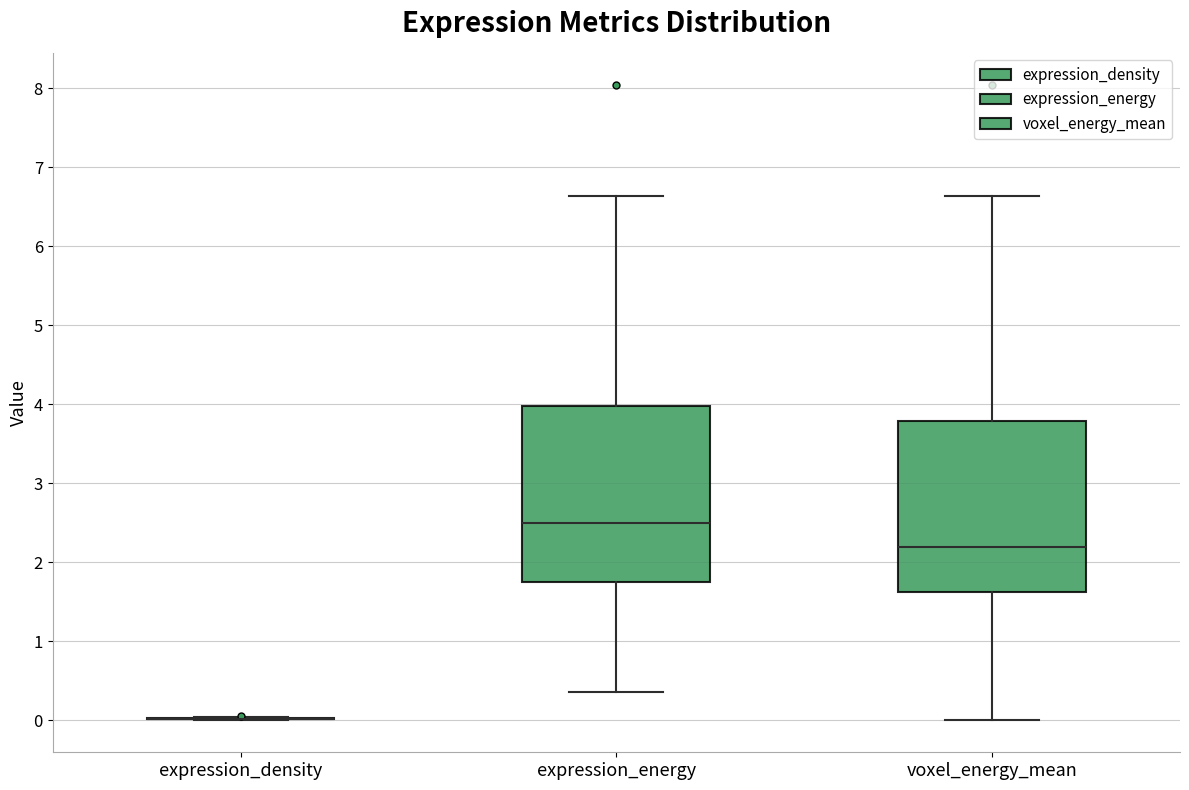

Where is the lower edge of the box for voxel_energy_mean on the y-axis? The values are not printed on the chart, so give them approximately, as read against the axis.

1.6